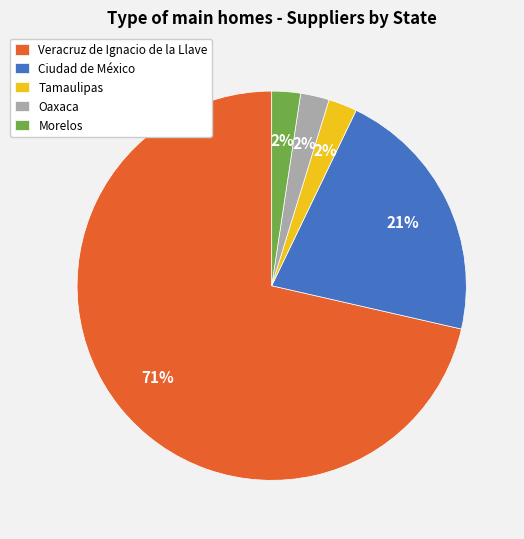

Combined, do Tamaulipas and Ciudad de México account for over 50%?

No